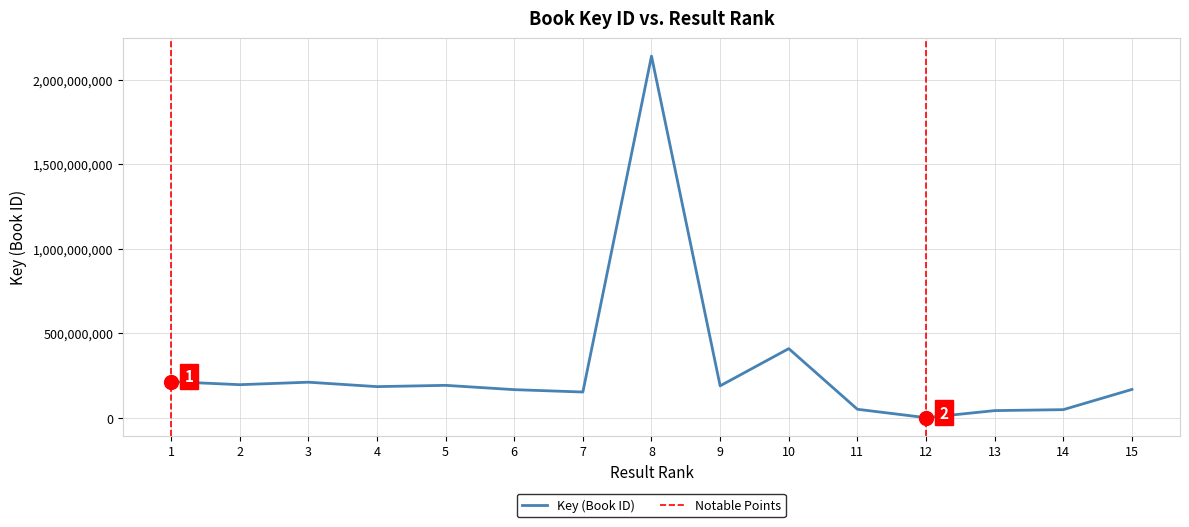

What is the sum of the values at 9 and 5?

380066976